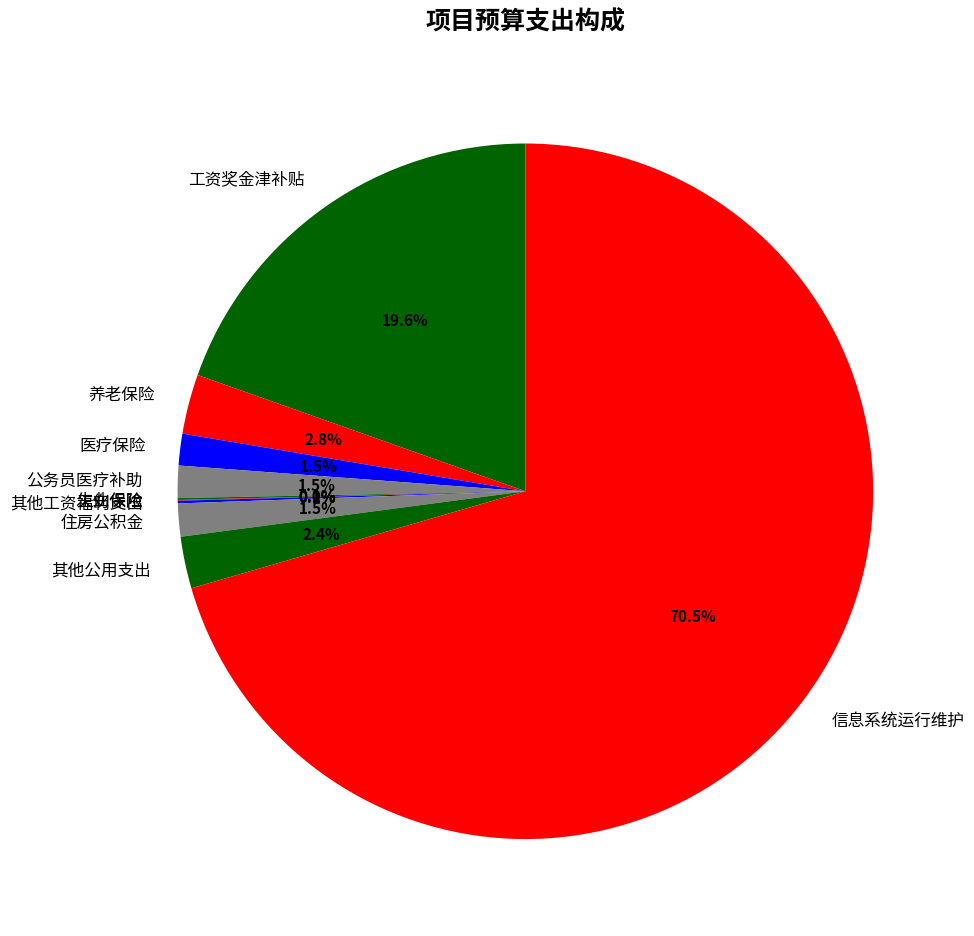

Combined, what portion of the pie is 住房公积金 and 其他公用支出?

3.9%